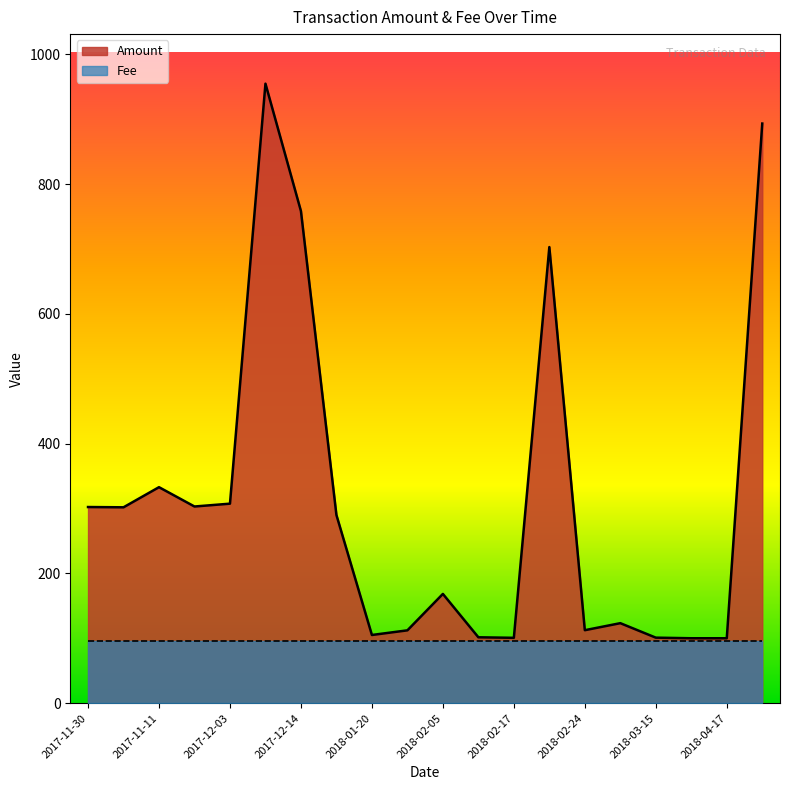

What is the greatest value displayed?

954.8